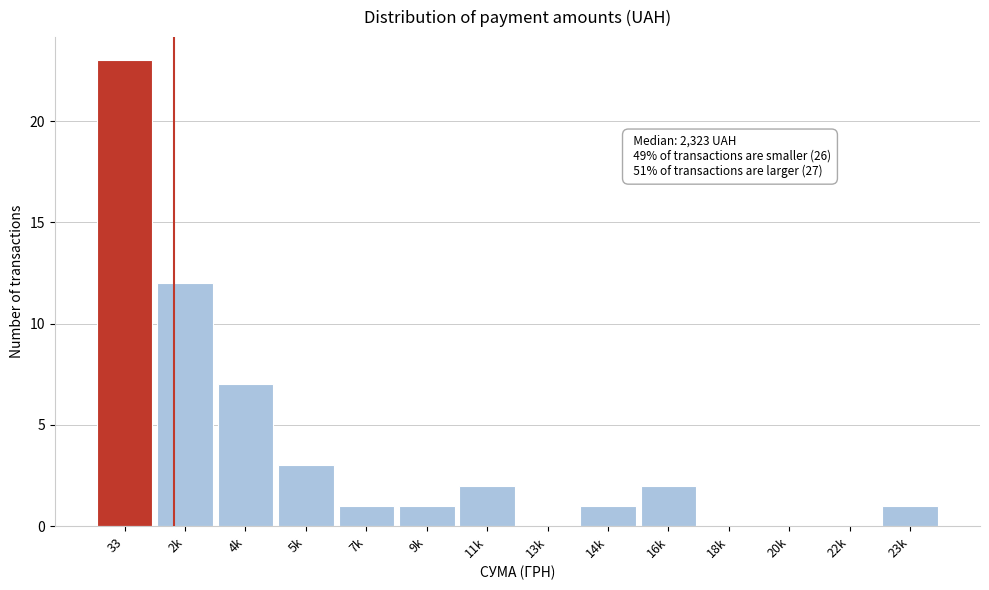

Reading right to left, what are all the values shown in this chart?

23k=1	22k=0	20k=0	18k=0	16k=2	14k=1	13k=0	11k=2	9k=1	7k=1	5k=3	4k=7	2k=12	33=23